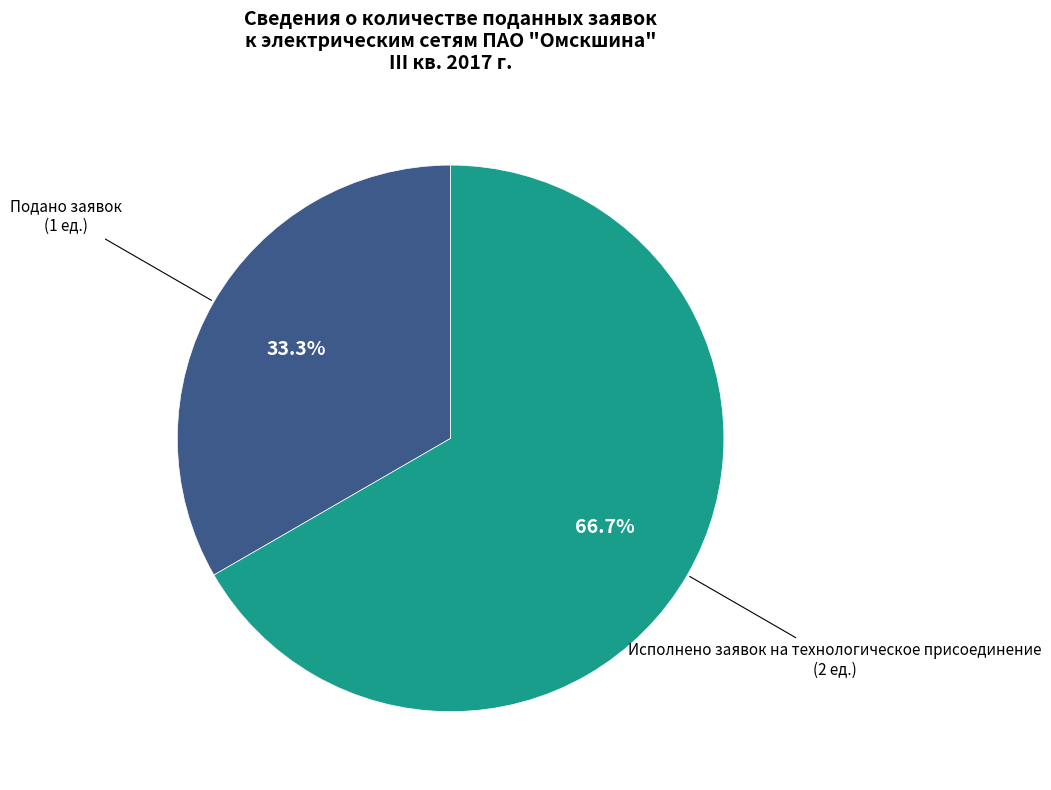

Does any single category account for the majority?

Yes